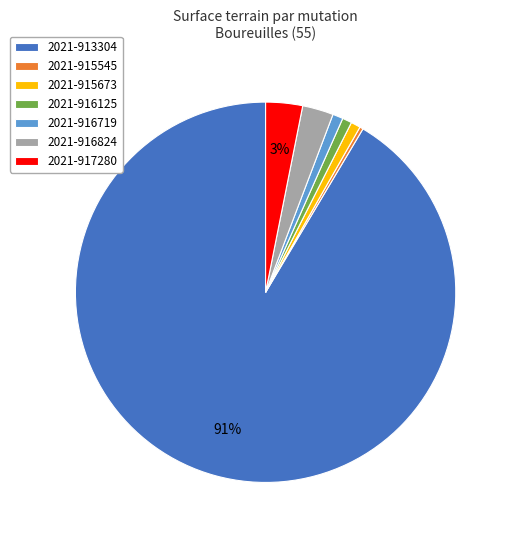

Does any single category account for the majority?

Yes